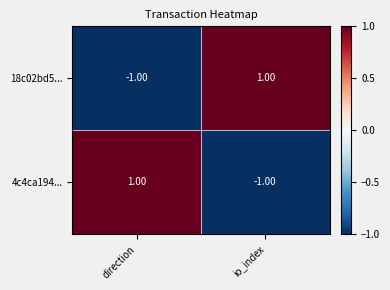

At which label is 18c02bd5... closest to 0?

direction